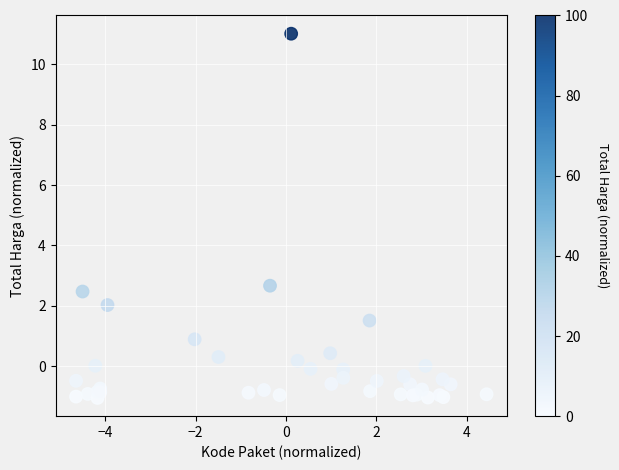

What Y value in the scatter plot is closest to 4?

2.7